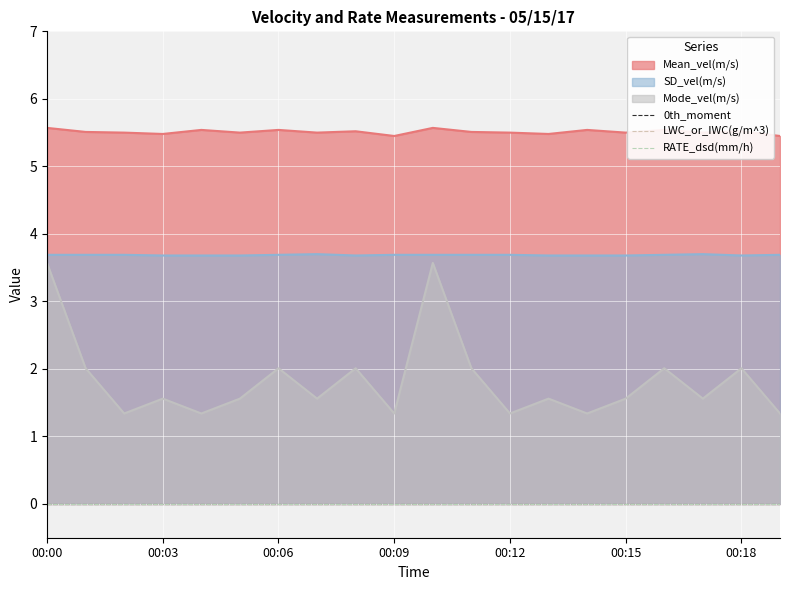

How many SD_vel(m/s) values are between 3 and 4?

20